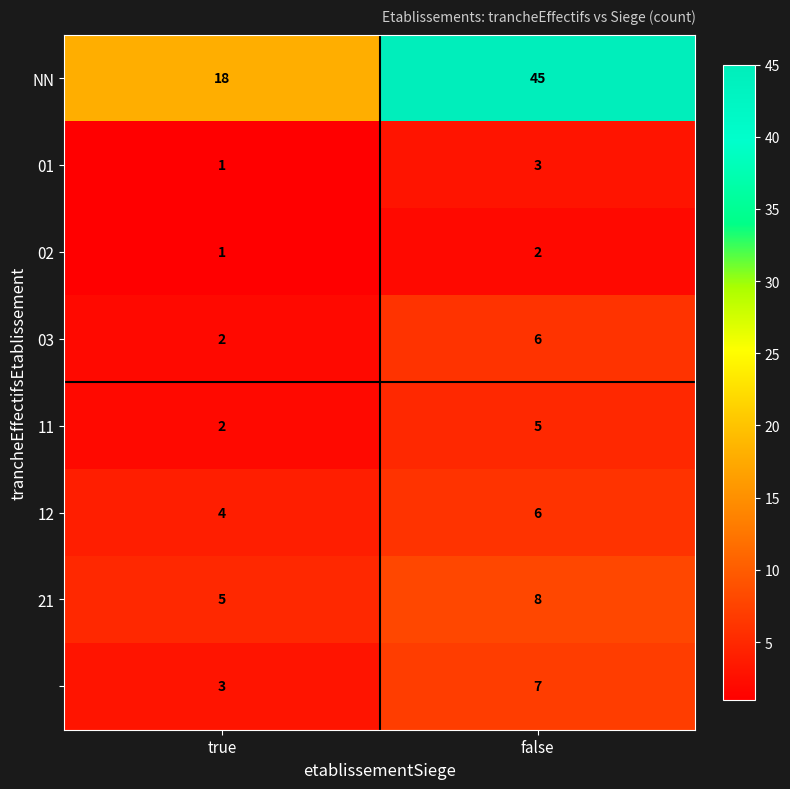

What is the spread (max minus min) of values at true?

17